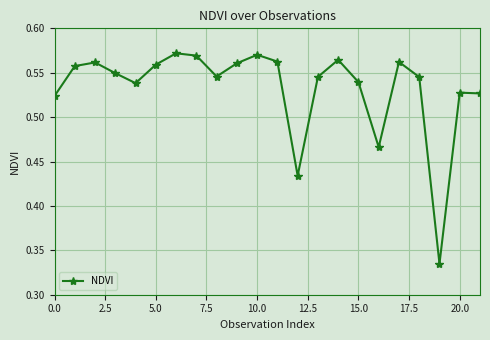

How many values are between 0 and 1?

22